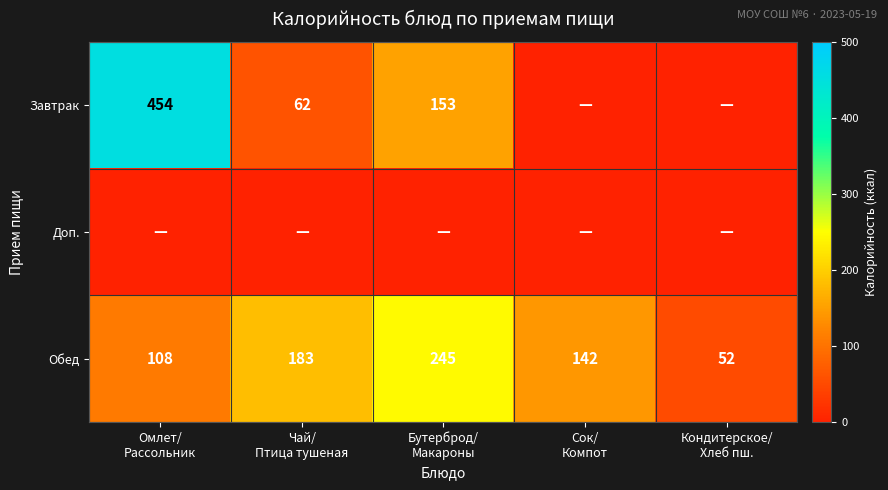

Which category has the highest value across all series?

Омлет/
Рассольник